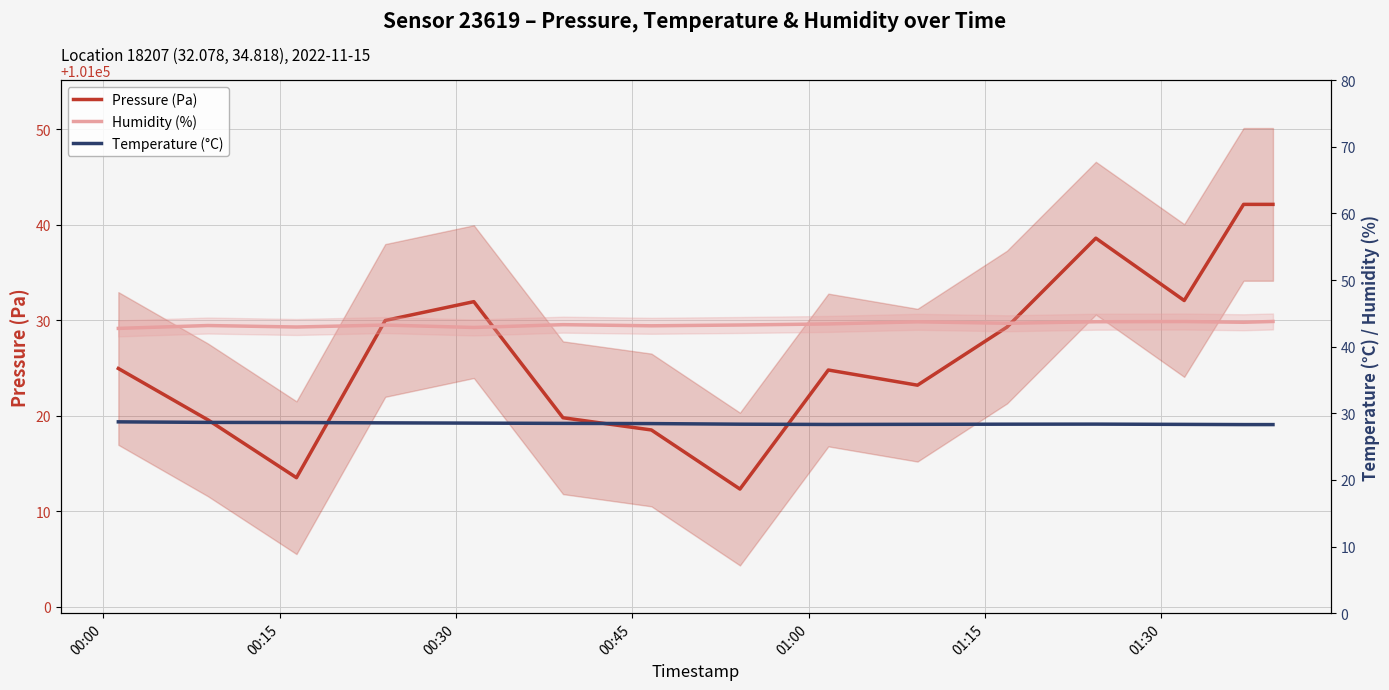

How many Temperature (°C) values are between 28 and 29?

15